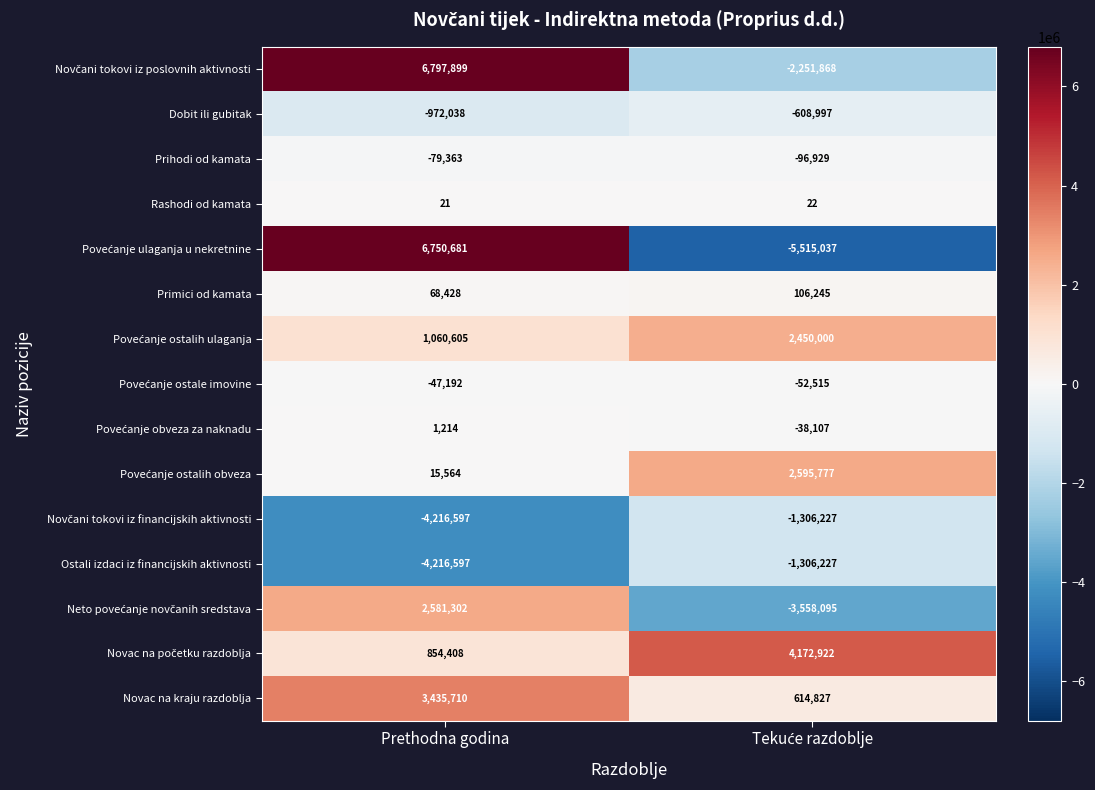

At which category is the sum across all series the highest?

Prethodna godina